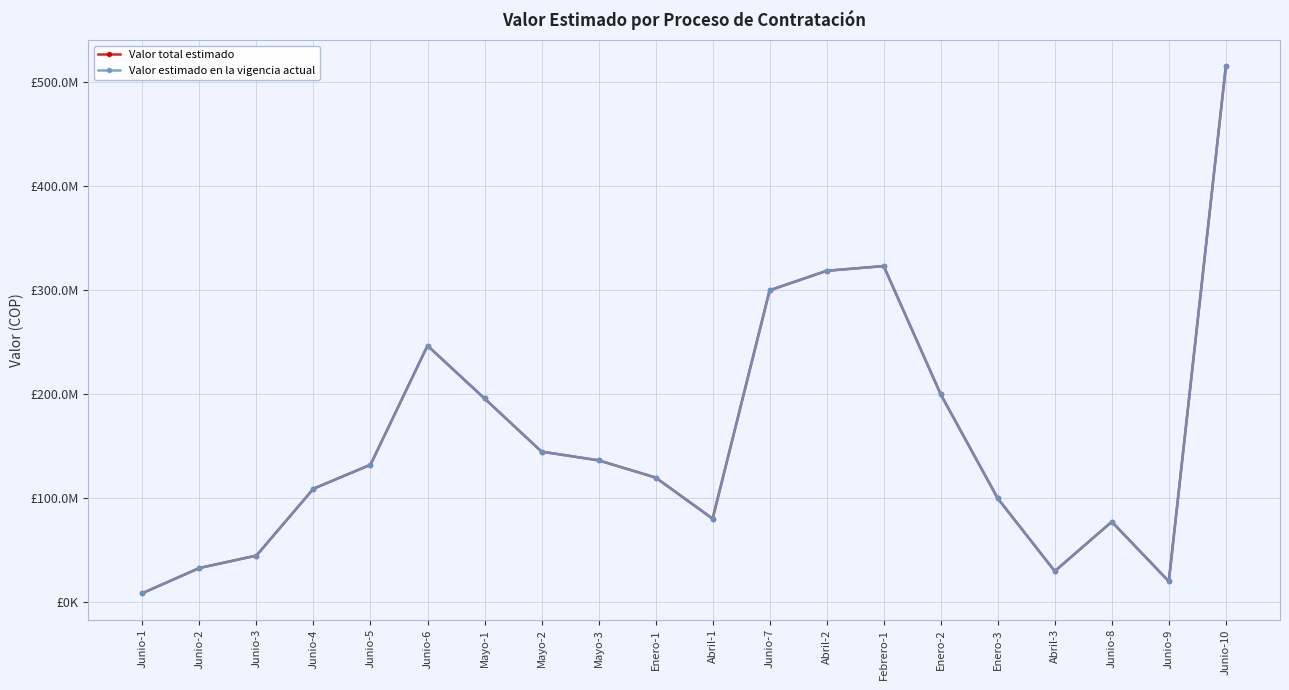

Does the chart have visible grid lines?

Yes